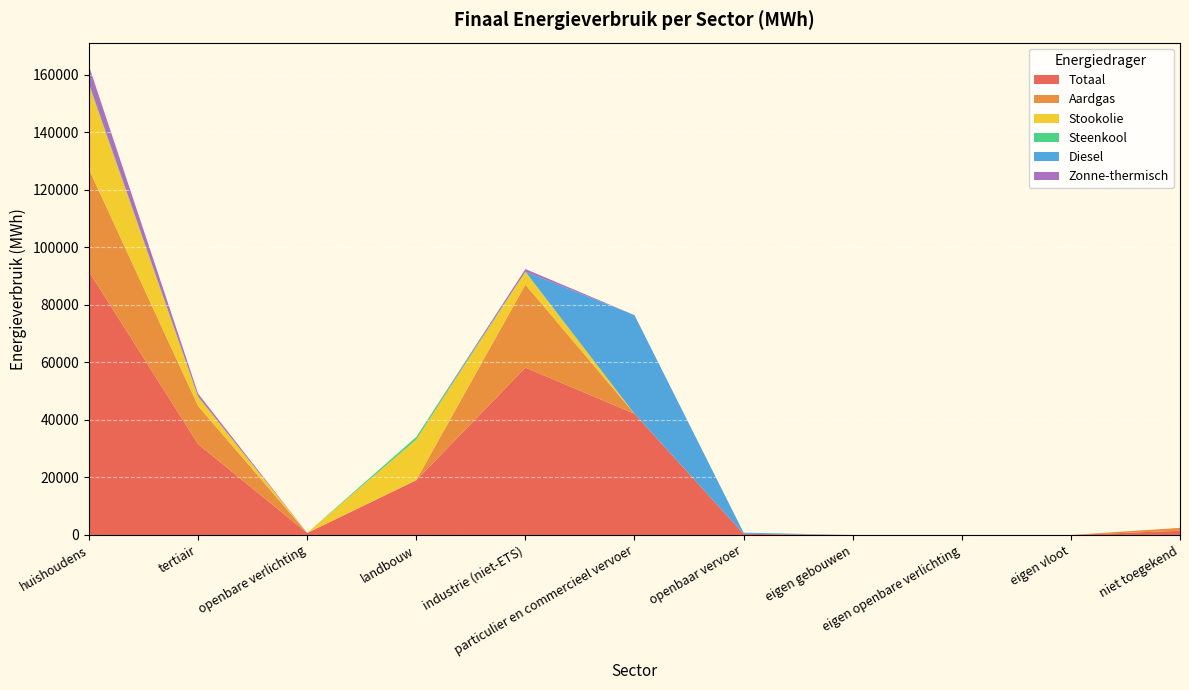

Reading right to left, list all the values displayed in this chart.

Totaal: niet toegekend=1463.7	eigen vloot=0.0	eigen openbare verlichting=0.0	eigen gebouwen=0.0	openbaar vervoer=404.3	particulier en commercieel vervoer=42114.0	industrie (niet-ETS)=58158.8	landbouw=19002.8	openbare verlichting=686.2	tertiair=31573.6	huishoudens=91547.3
Aardgas: niet toegekend=1005.2	eigen vloot=0.0	eigen openbare verlichting=0.0	eigen gebouwen=0.0	openbaar vervoer=0.0	particulier en commercieel vervoer=18.9	industrie (niet-ETS)=28849.5	landbouw=119.0	openbare verlichting=0.0	tertiair=13253.0	huishoudens=35522.3
Stookolie: niet toegekend=0.0	eigen vloot=0.0	eigen openbare verlichting=0.0	eigen gebouwen=0.0	openbaar vervoer=0.0	particulier en commercieel vervoer=0.0	industrie (niet-ETS)=4431.9	landbouw=14042.5	openbare verlichting=0.0	tertiair=3282.1	huishoudens=29238.3
Steenkool: niet toegekend=0.0	eigen vloot=0.0	eigen openbare verlichting=0.0	eigen gebouwen=0.0	openbaar vervoer=0.0	particulier en commercieel vervoer=0.0	industrie (niet-ETS)=66.6	landbouw=914.3	openbare verlichting=0.0	tertiair=0.0	huishoudens=539.2
Diesel: niet toegekend=0.0	eigen vloot=0.0	eigen openbare verlichting=0.0	eigen gebouwen=0.0	openbaar vervoer=389.9	particulier en commercieel vervoer=34271.4	industrie (niet-ETS)=0.0	landbouw=0.0	openbare verlichting=0.0	tertiair=0.0	huishoudens=0.0
Zonne-thermisch: niet toegekend=0.0	eigen vloot=0.0	eigen openbare verlichting=0.0	eigen gebouwen=0.0	openbaar vervoer=0.0	particulier en commercieel vervoer=0.0	industrie (niet-ETS)=907.6	landbouw=0.0	openbare verlichting=0.0	tertiair=1016.6	huishoudens=6112.6